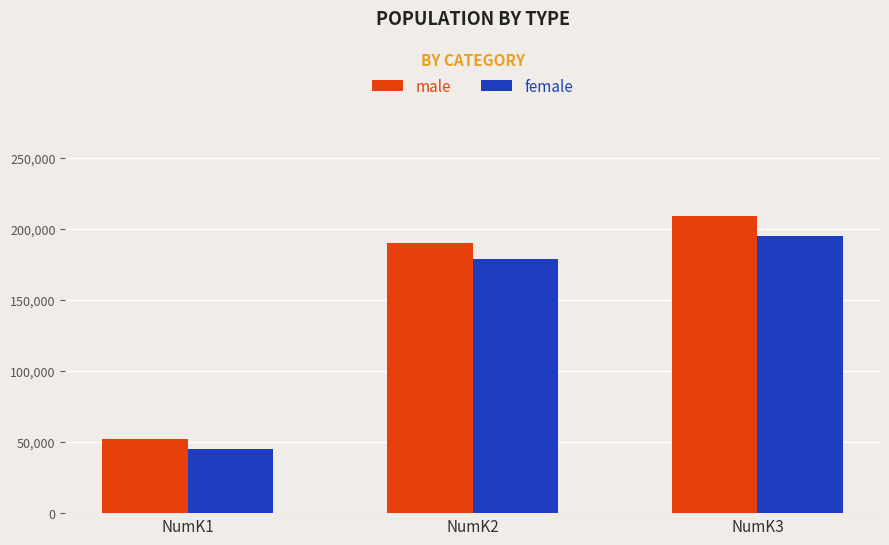

List the series in order of their peak value, highest first.

male, female